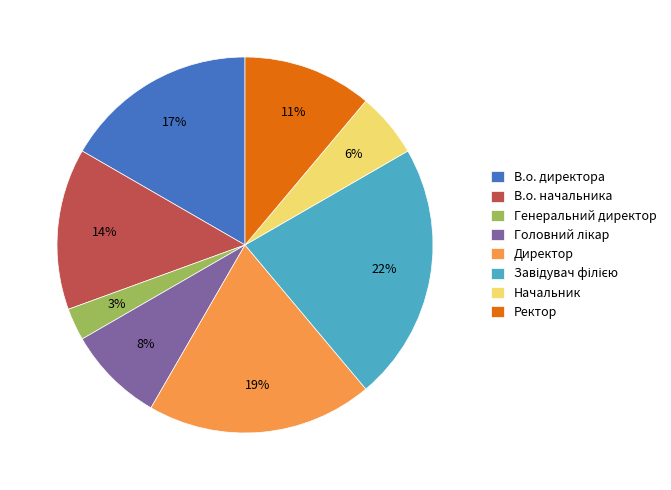

True or false: В.о. начальника accounts for 14% of the total.

True